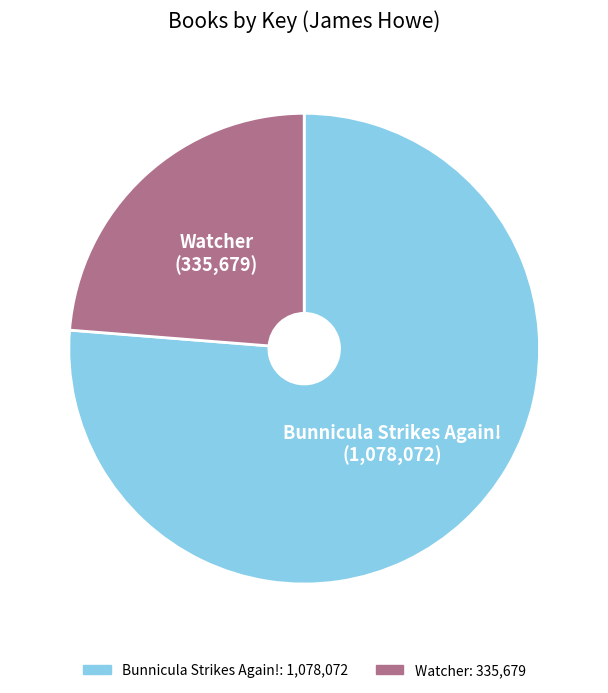

Between Bunnicula Strikes Again! and Watcher, which is larger?

Bunnicula Strikes Again!